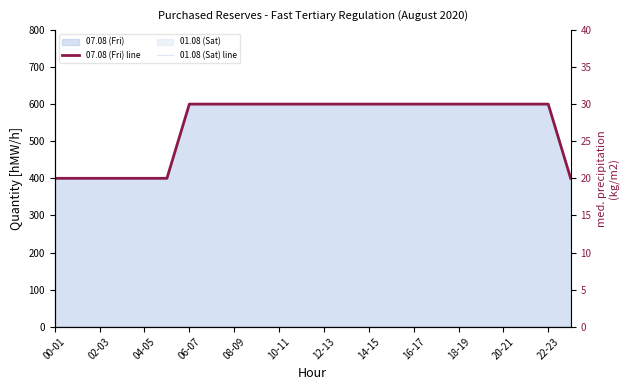

What is the label of the 22nd point from the left?

21